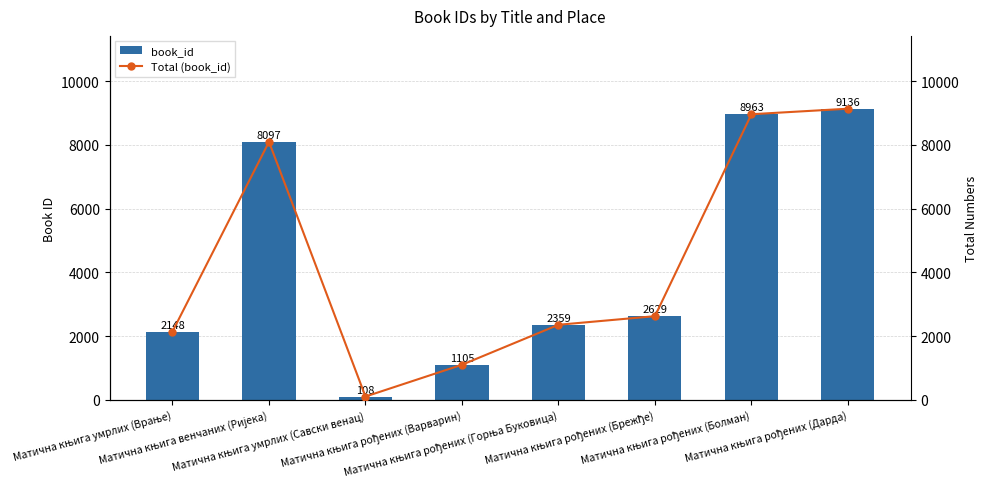

What is the label of the 7th bar from the left?

Матична књига рођених (Болман)